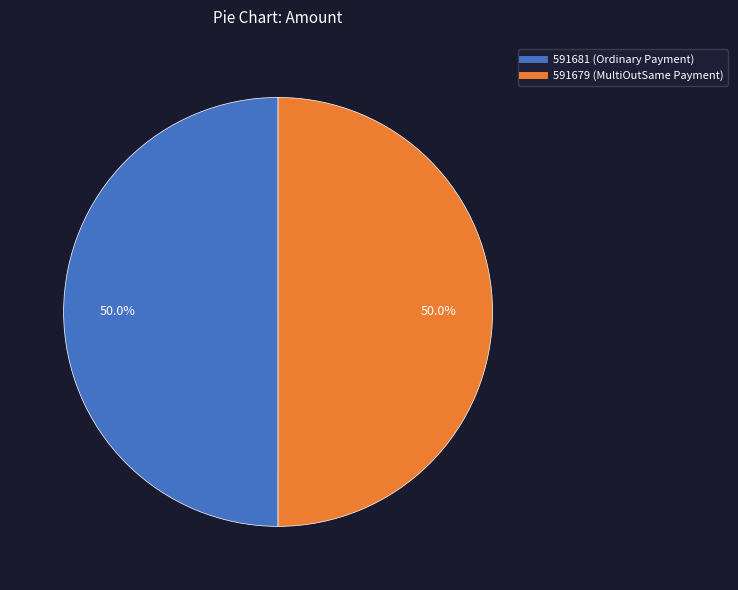

To the nearest percent, what portion does 591679 represent?

50%